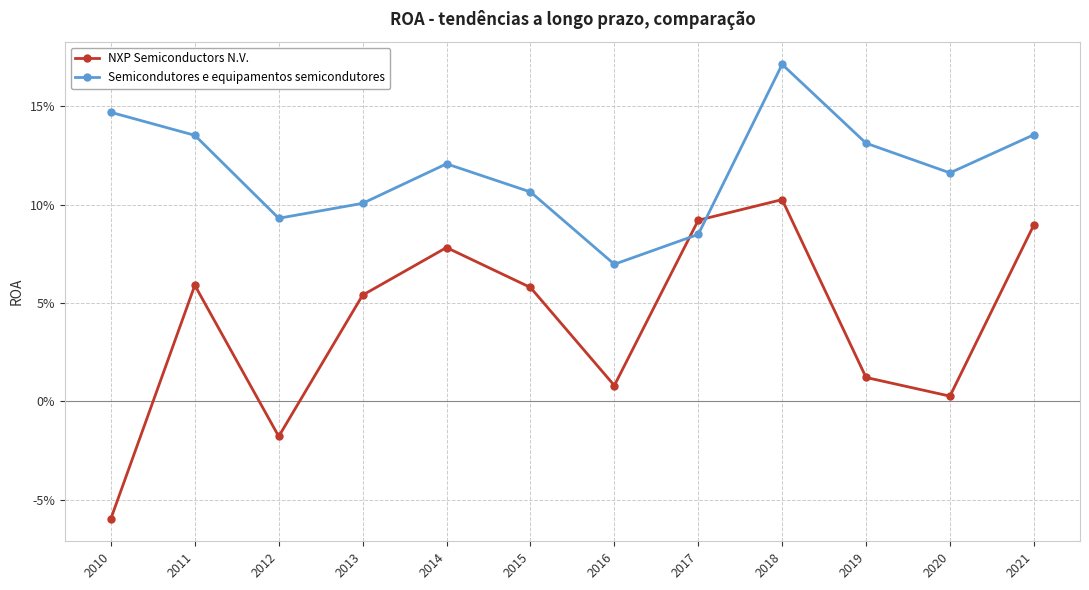

Which series has the largest total across all categories?

Semicondutores e equipamentos semicondutores